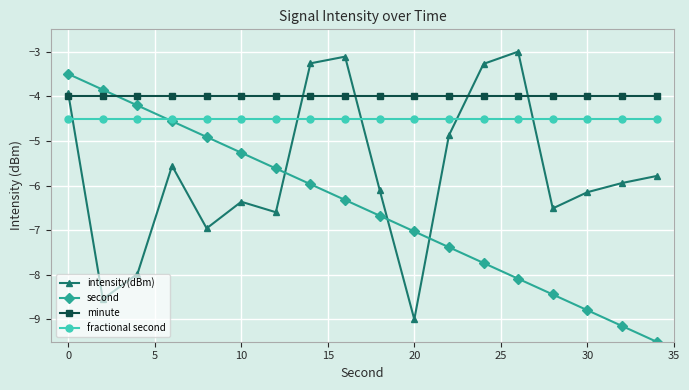

What is the minimum value for second?

-9.5